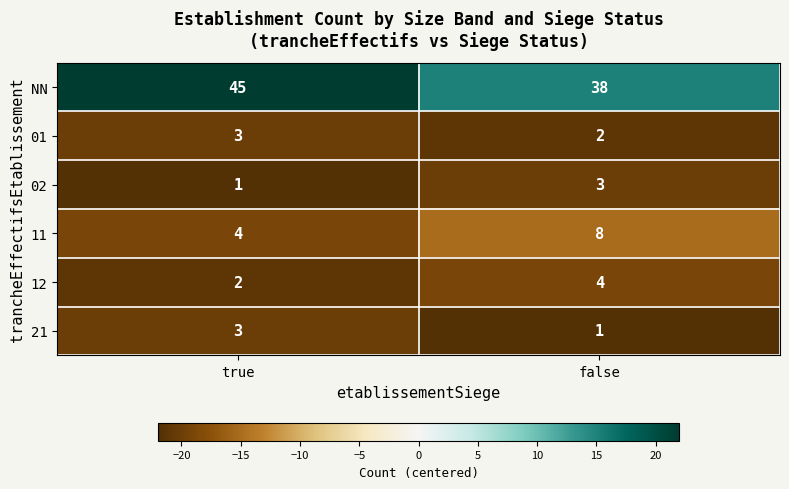

At which label is 12 closest to 3?

true